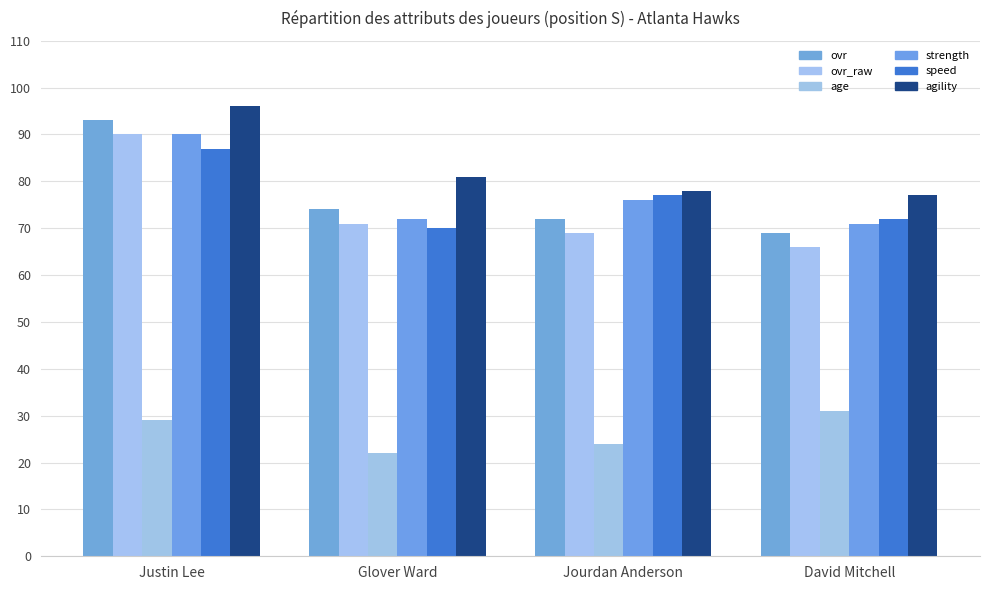

What is the spread (max minus min) of values at David Mitchell?

46